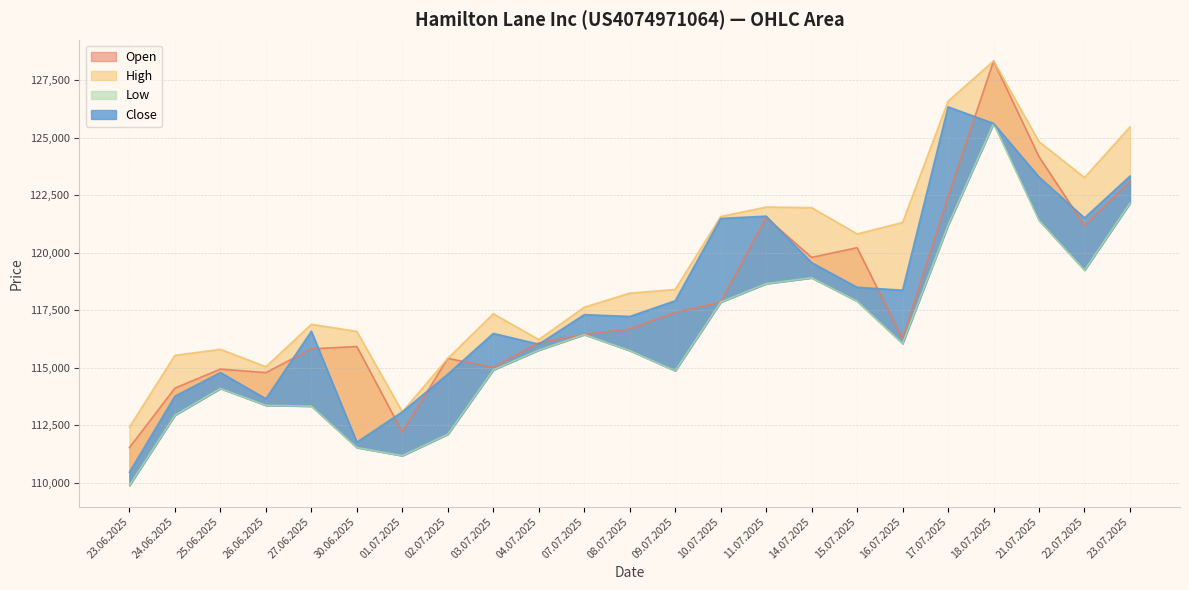

What are all the series names shown in the legend?

Open, High, Low, Close